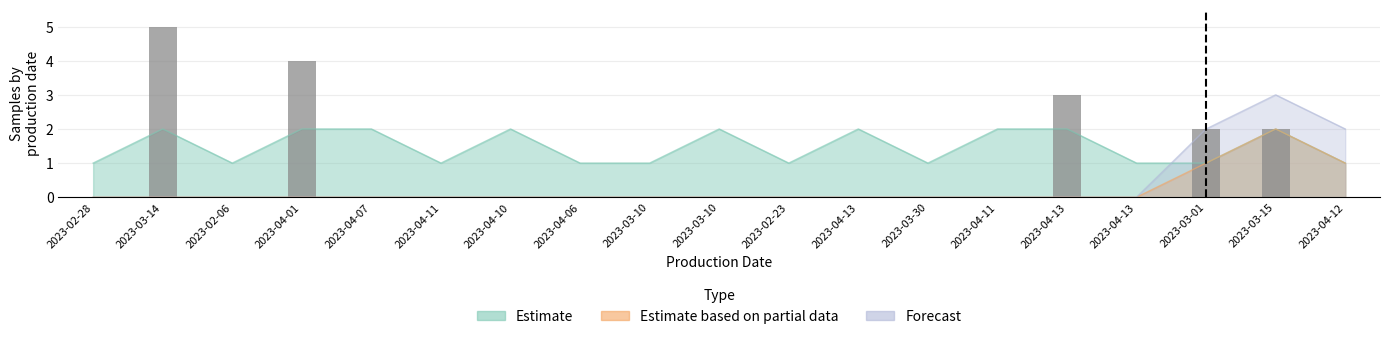

Rank the categories by Estimate based on partial data value from highest to lowest.

2023-03-15, 2023-03-01, 2023-04-12, 2023-02-28, 2023-03-14, 2023-02-06, 2023-04-01, 2023-04-07, 2023-04-11, 2023-04-10, 2023-04-06, 2023-03-10, 2023-03-10, 2023-02-23, 2023-04-13, 2023-03-30, 2023-04-11, 2023-04-13, 2023-04-13